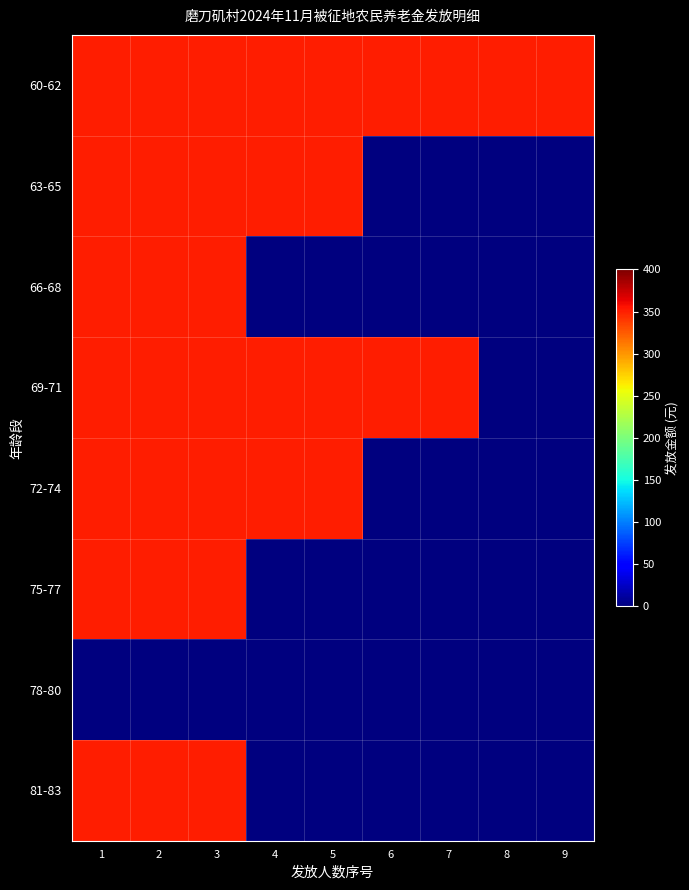

Reading right to left, what are all the values shown in this chart?

60-62: 9=350	8=350	7=350	6=350	5=350	4=350	3=350	2=350	1=350
63-65: 9=0	8=0	7=0	6=0	5=350	4=350	3=350	2=350	1=350
66-68: 9=0	8=0	7=0	6=0	5=0	4=0	3=350	2=350	1=350
69-71: 9=0	8=0	7=350	6=350	5=350	4=350	3=350	2=350	1=350
72-74: 9=0	8=0	7=0	6=0	5=350	4=350	3=350	2=350	1=350
75-77: 9=0	8=0	7=0	6=0	5=0	4=0	3=350	2=350	1=350
78-80: 9=0	8=0	7=0	6=0	5=0	4=0	3=0	2=0	1=0
81-83: 9=0	8=0	7=0	6=0	5=0	4=0	3=350	2=350	1=350